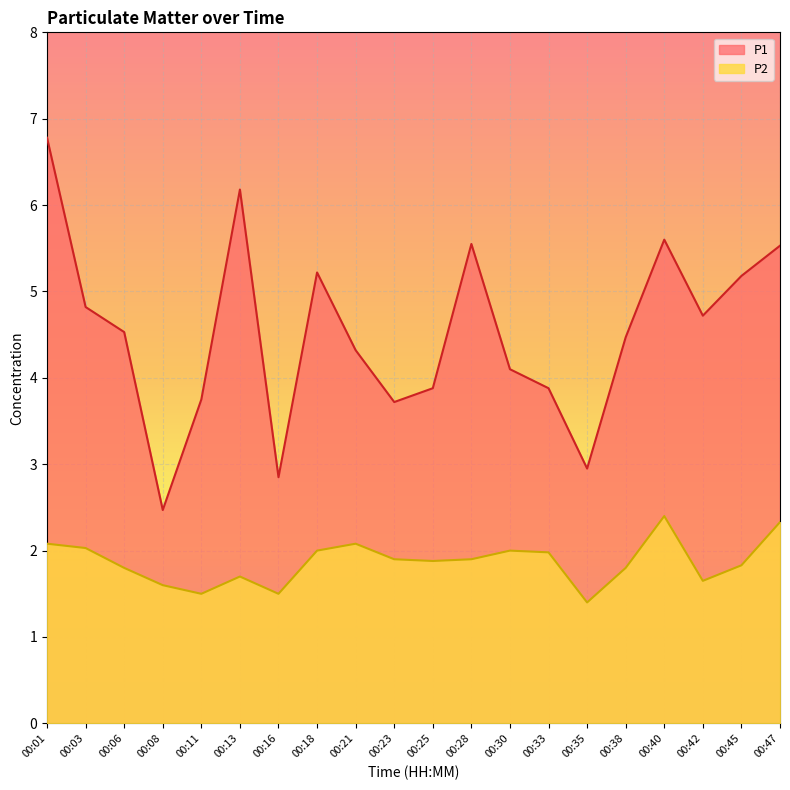

Which series has the largest range (max minus min)?

P1